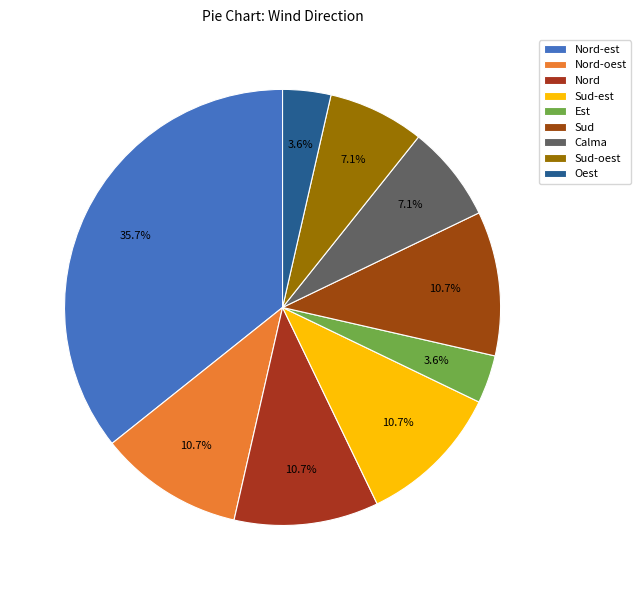

Which slice is the largest?

Nord-est